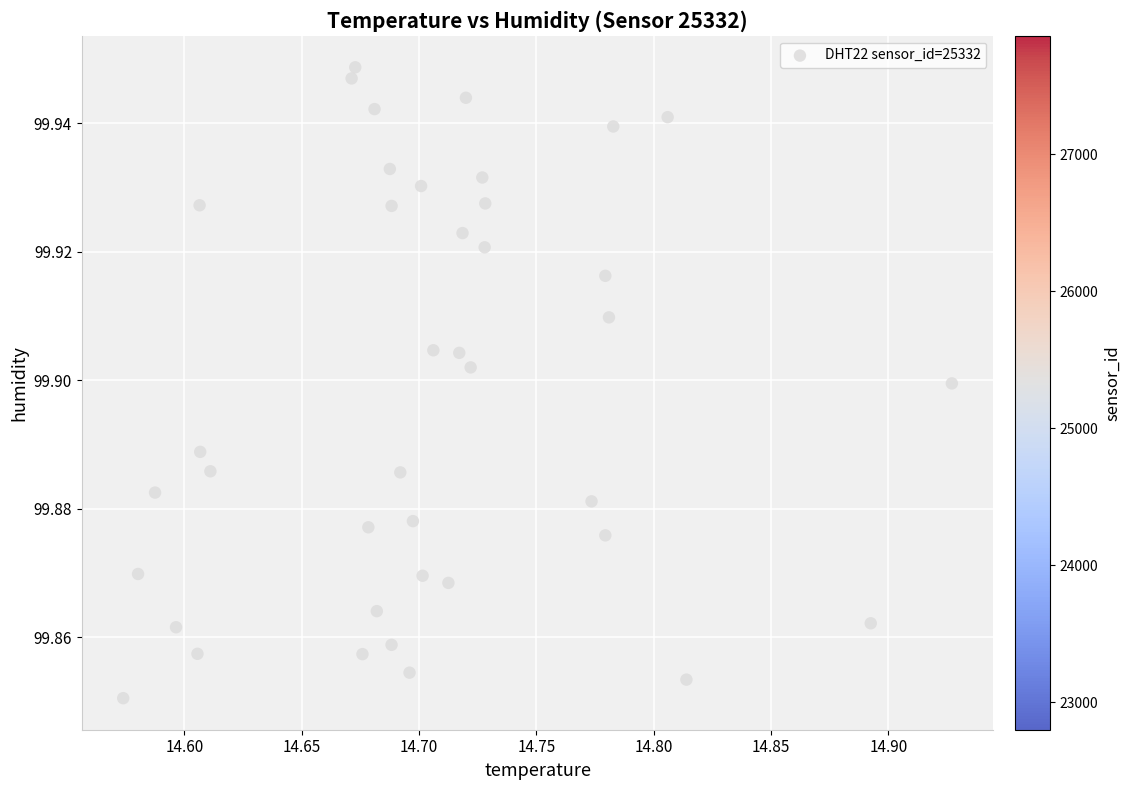

What is the range of X values (max minus min)?

0.4